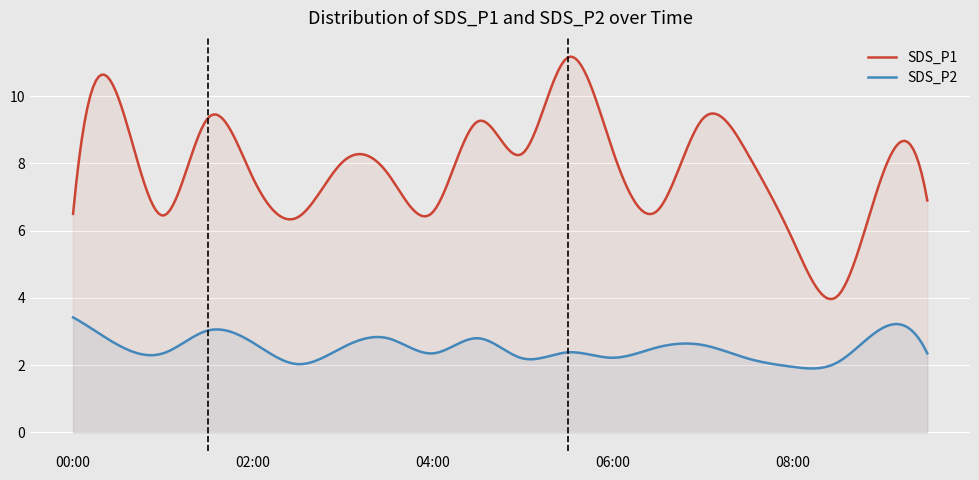

Is the value of SDS_P1 at 04:30 greater than the value of SDS_P2 at 07:30?

Yes